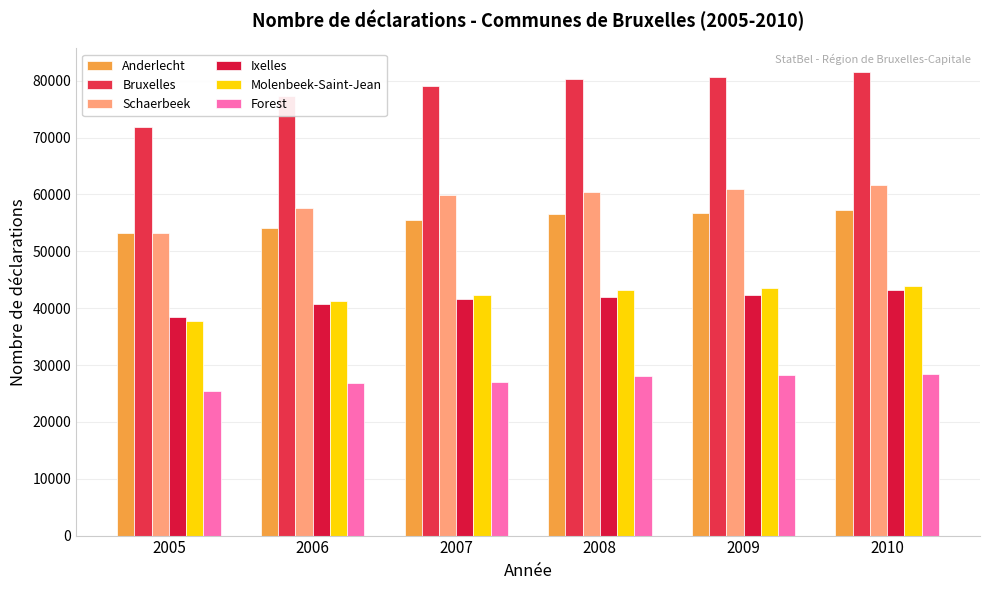

Which series has the largest total across all categories?

Bruxelles